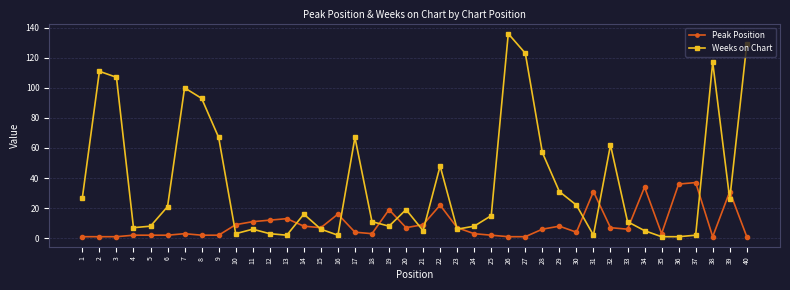

Does the chart display data point markers on the line(s)?

Yes